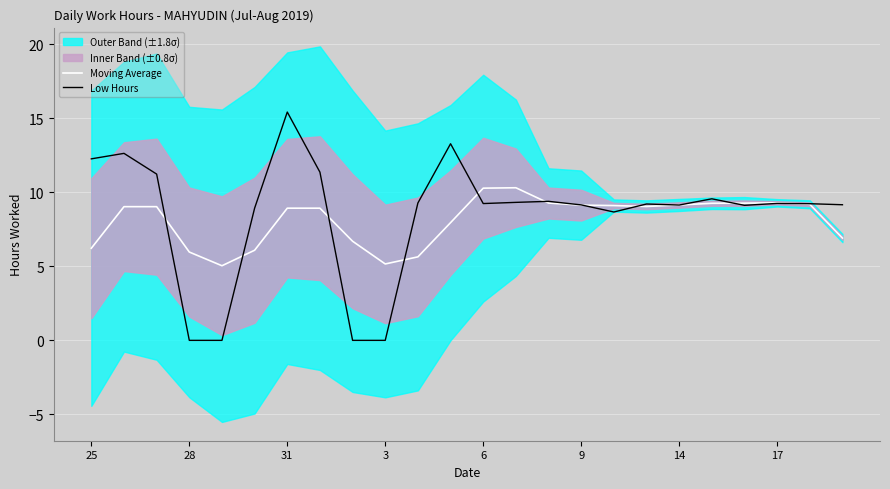

What is the approximate value of Low Hours at 14?

9.1